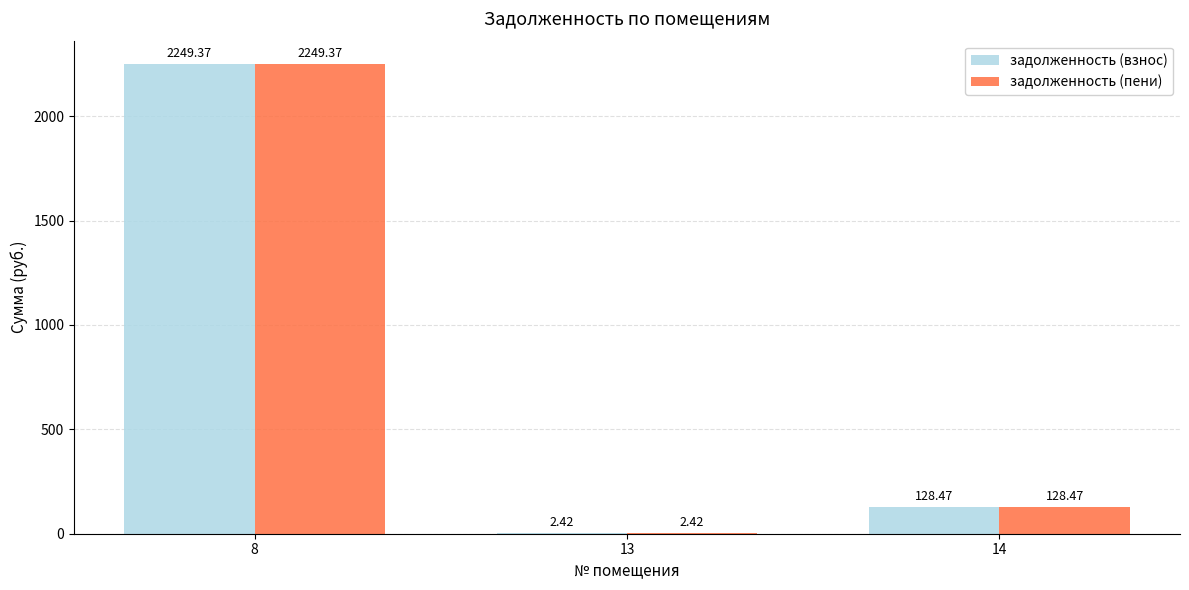

What is the total value across all series at 13?

4.8